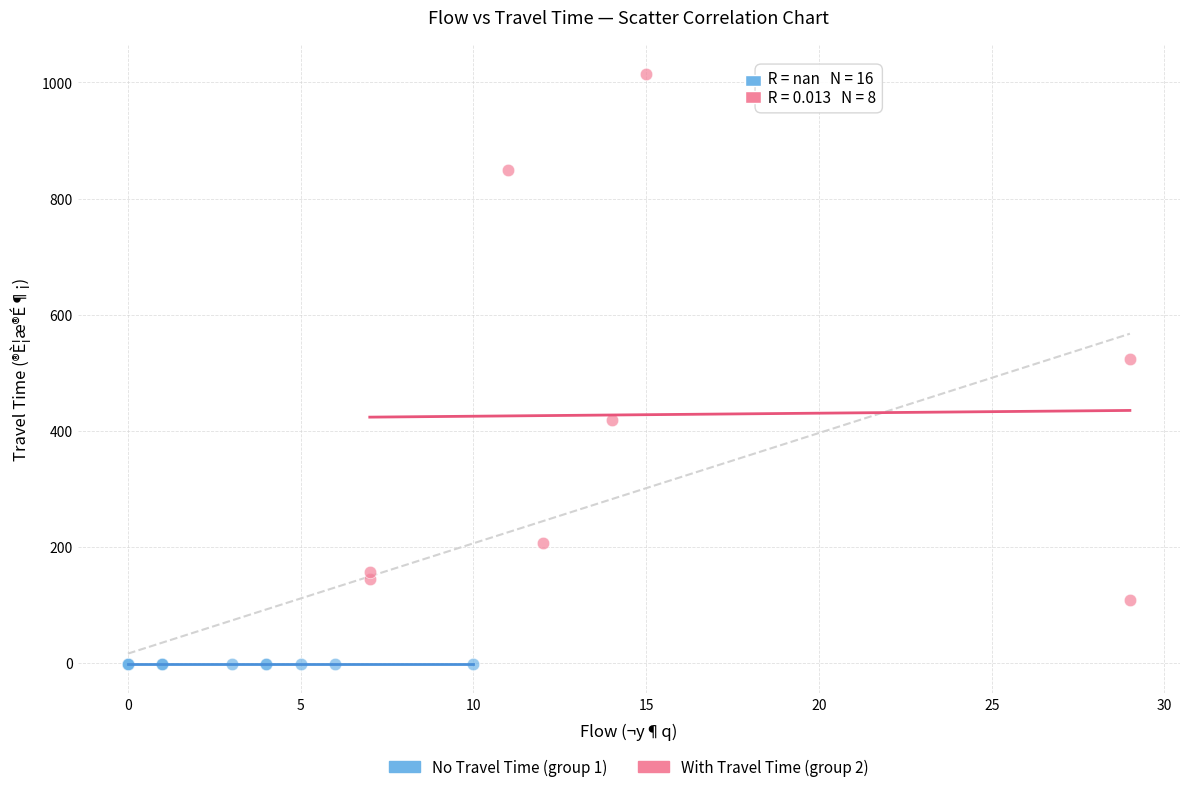

Which series reaches the maximum Y coordinate?

With Travel Time (group 2)